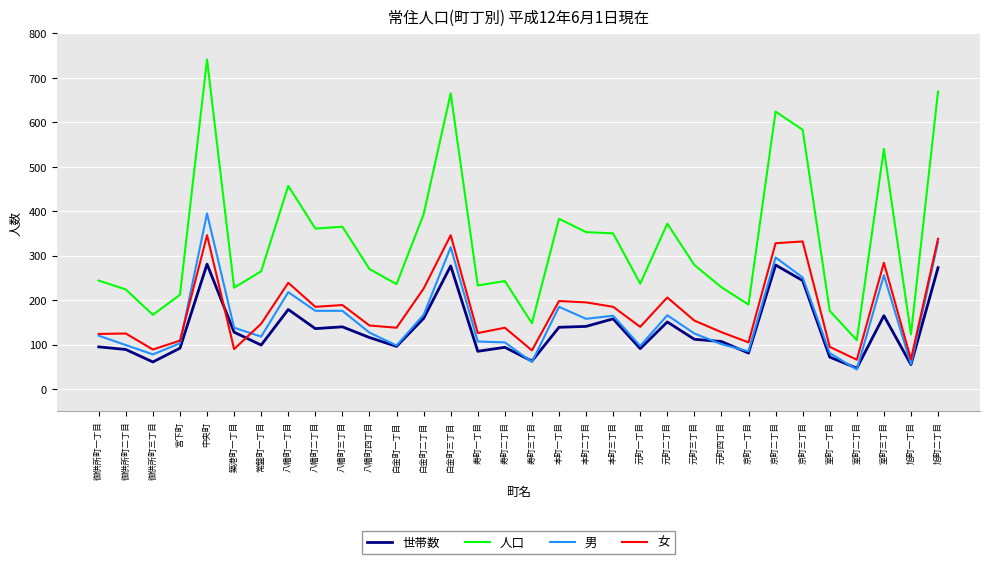

At which label does 男 reach its peak?

中央町